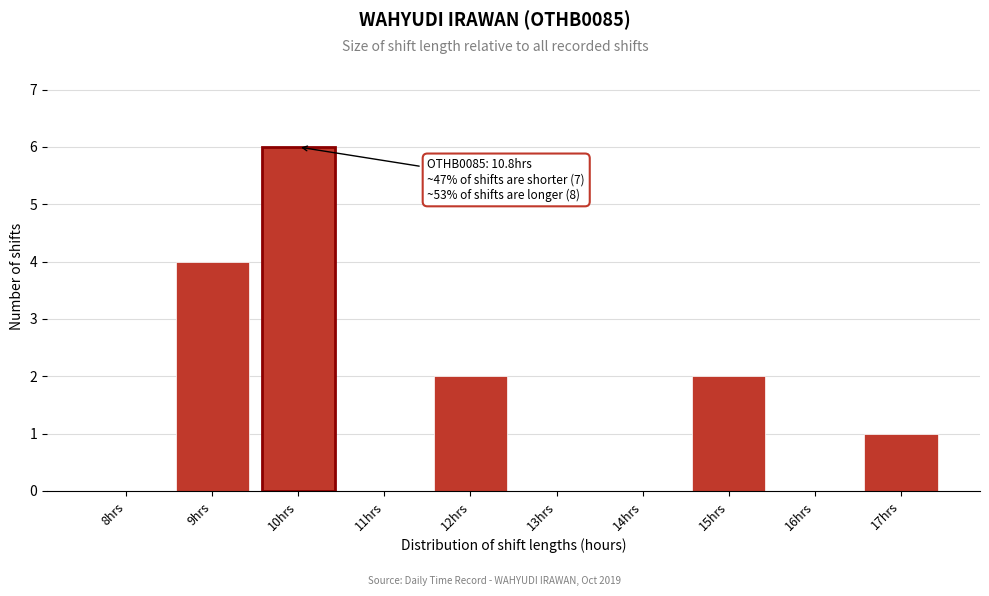

Reading right to left, transcribe all the data shown in this chart.

17hrs=1	16hrs=0	15hrs=2	14hrs=0	13hrs=0	12hrs=2	11hrs=0	10hrs=6	9hrs=4	8hrs=0